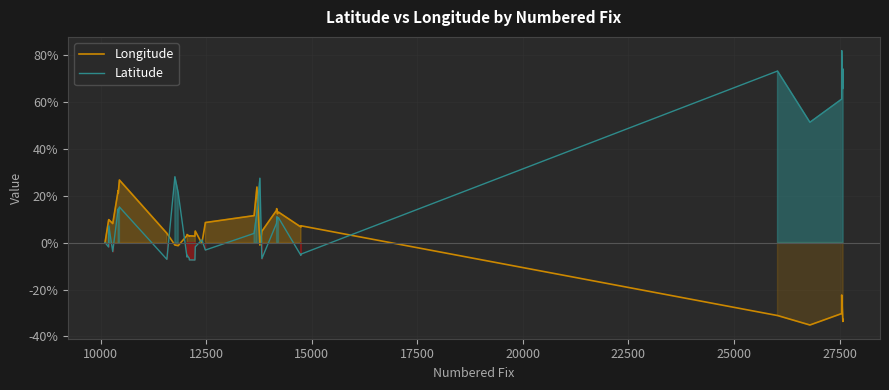

What is the maximum value for Latitude?

81.8